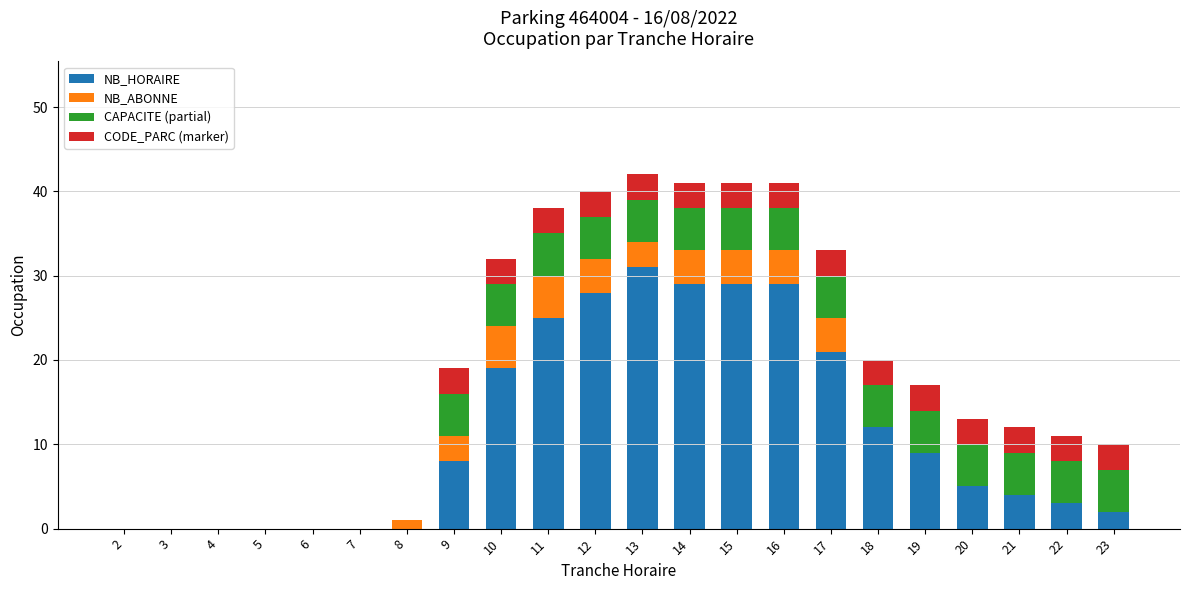

The NB_HORAIRE series shows 5 at 17. True or false?

False